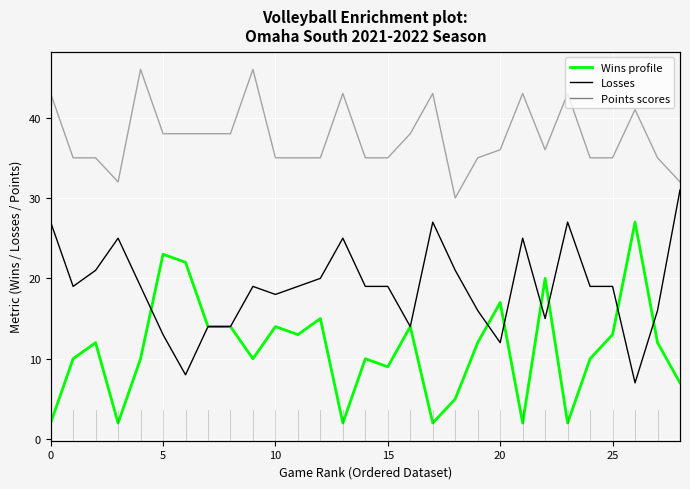

Rank the series by their average value, from highest to lowest.

Points, Losses, Wins